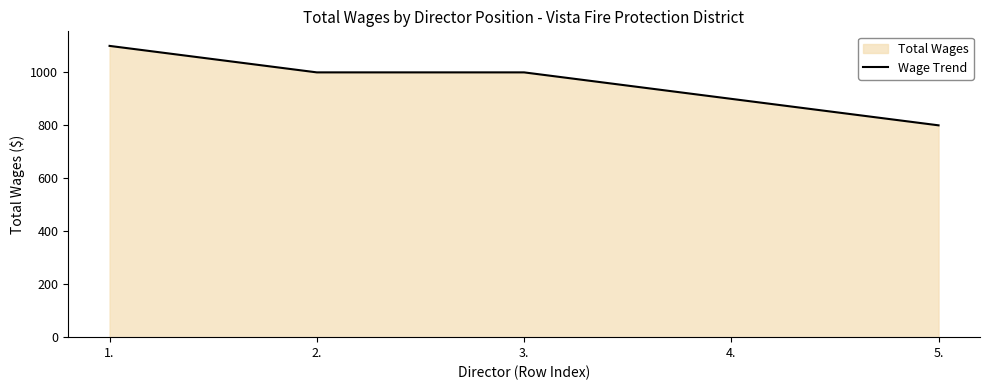

Is it true that the value at 4. is 1497?

False